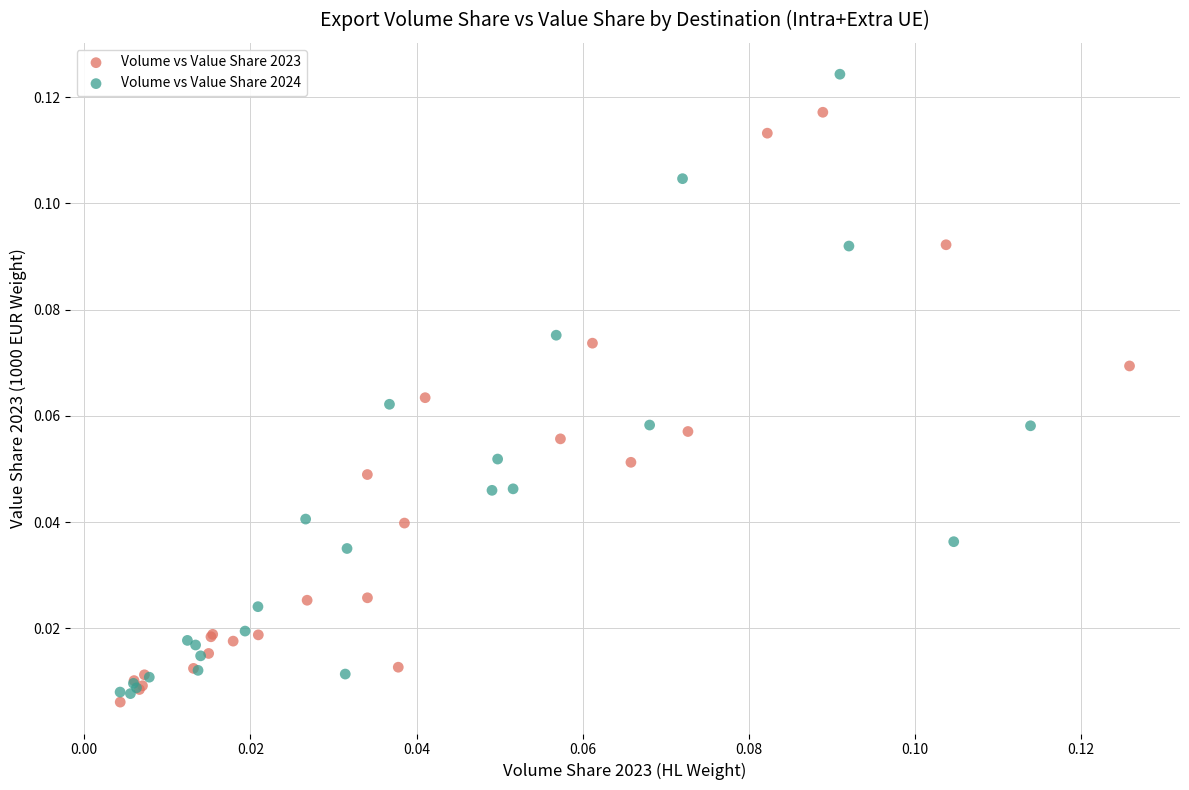

What are all the series names shown in the legend?

Volume vs Value Share 2023, Volume vs Value Share 2024